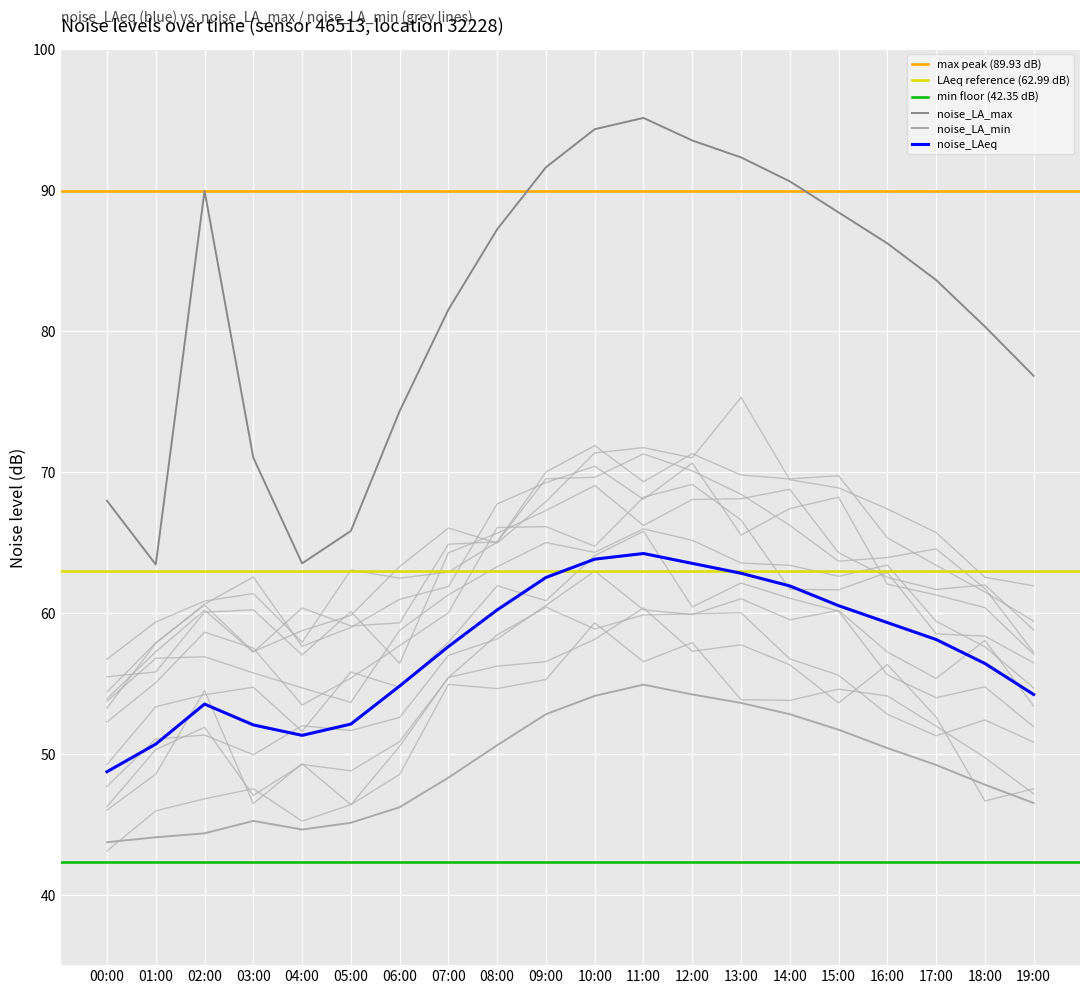

True or false: noise_LA_min has more than 2 interior local peaks.

False